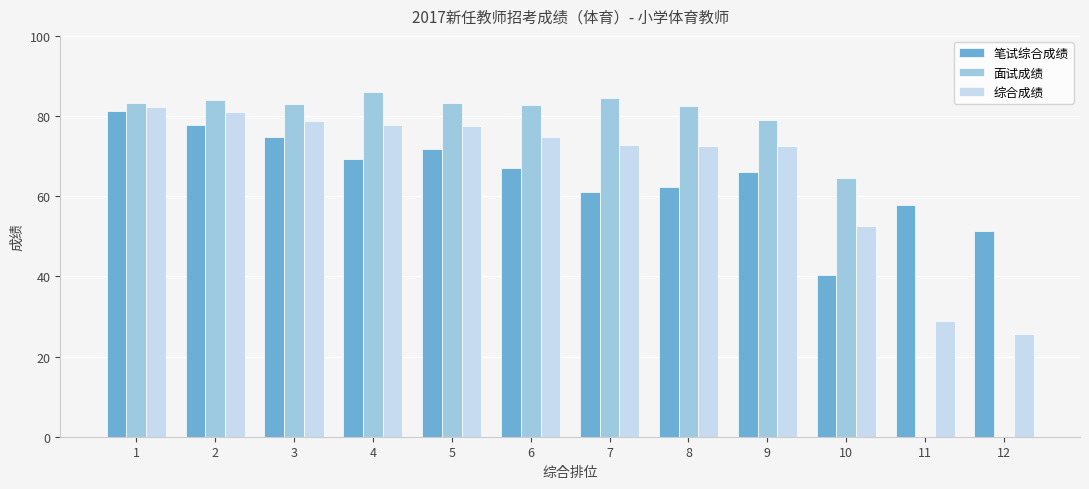

What is the highest value of the 综合成绩 series?

82.2